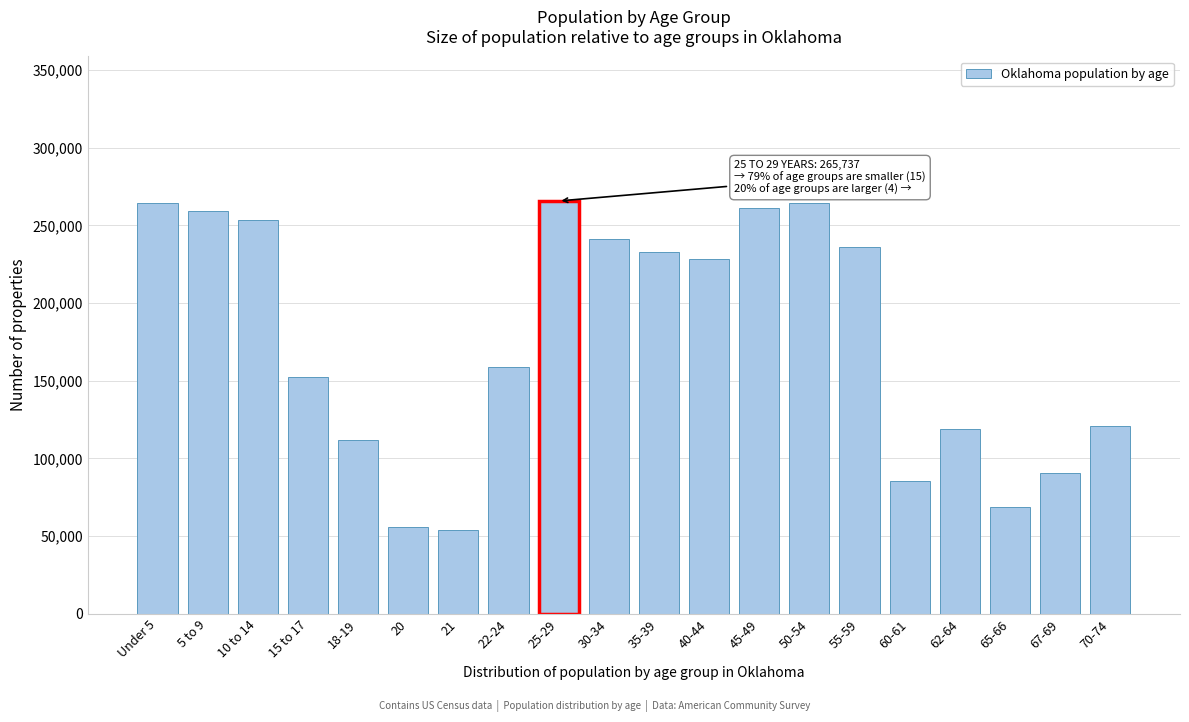

What is the minimum value shown in the chart?

54032